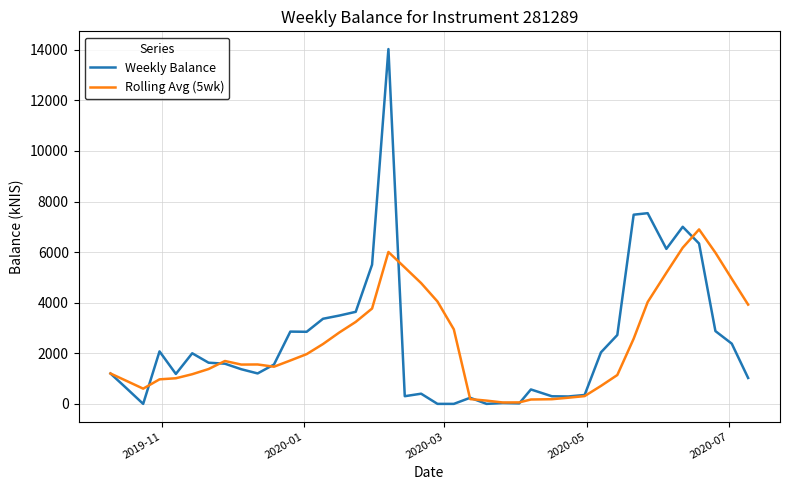

Rank the series by their maximum value, from highest to lowest.

Weekly Balance, Rolling Avg (5wk)